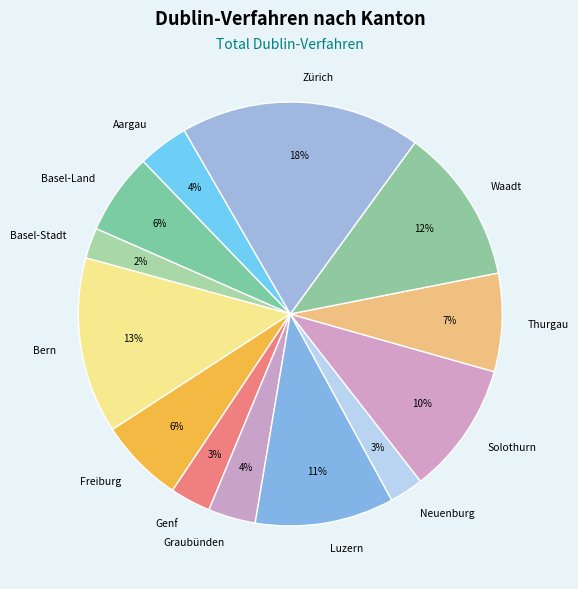

Between Zürich and Luzern, which is larger?

Zürich